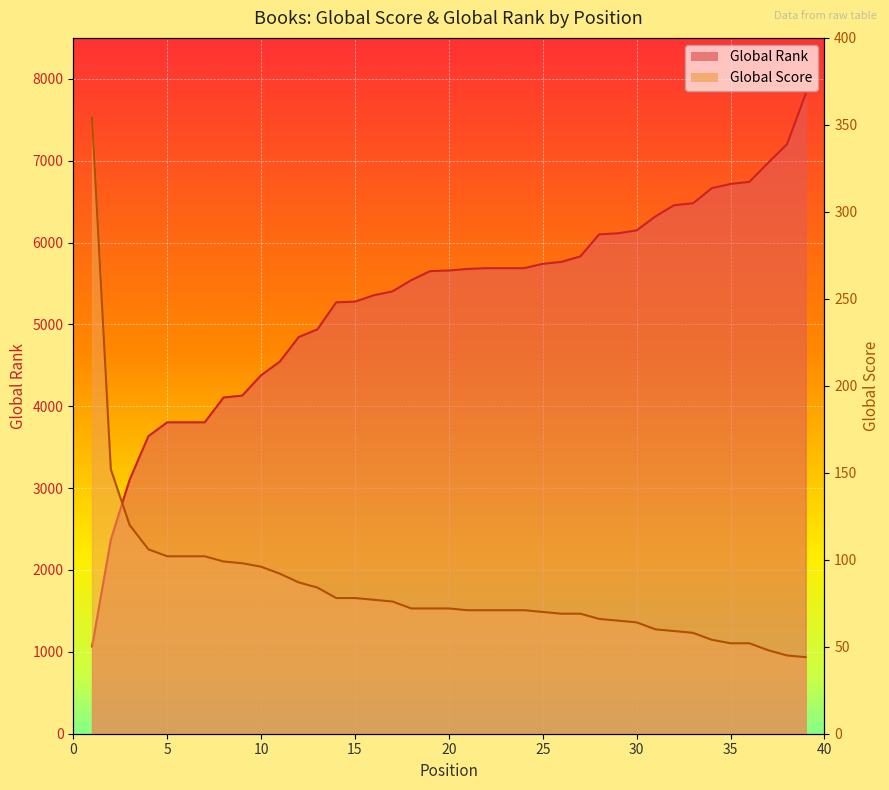

What is the difference between the second highest and second lowest values in the Global Rank (scaled) series?

4827